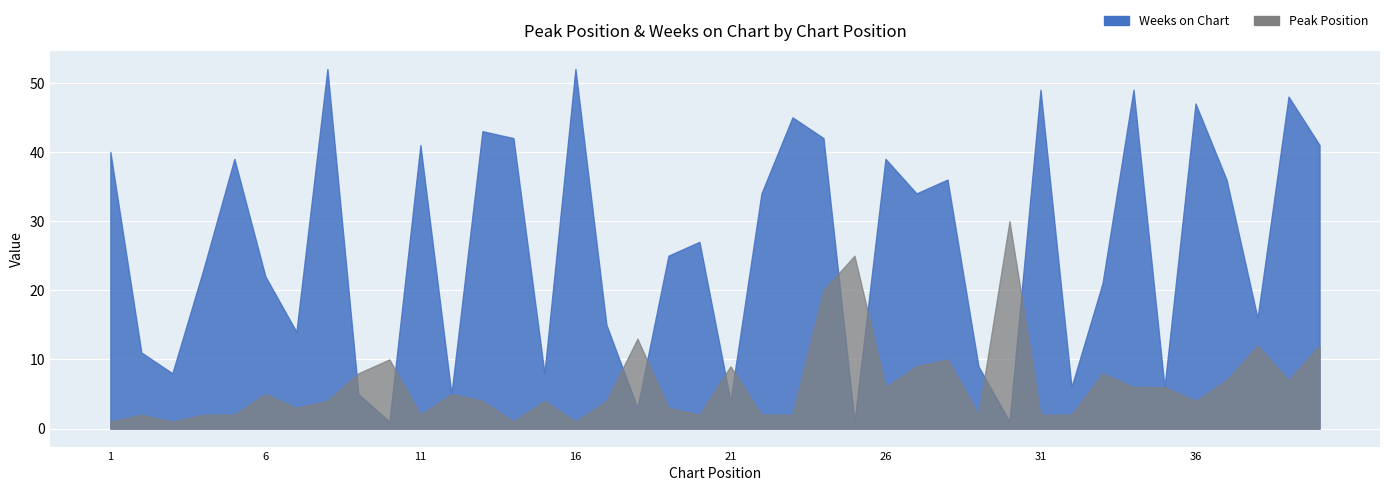

Which series has the widest spread of values?

Weeks on Chart